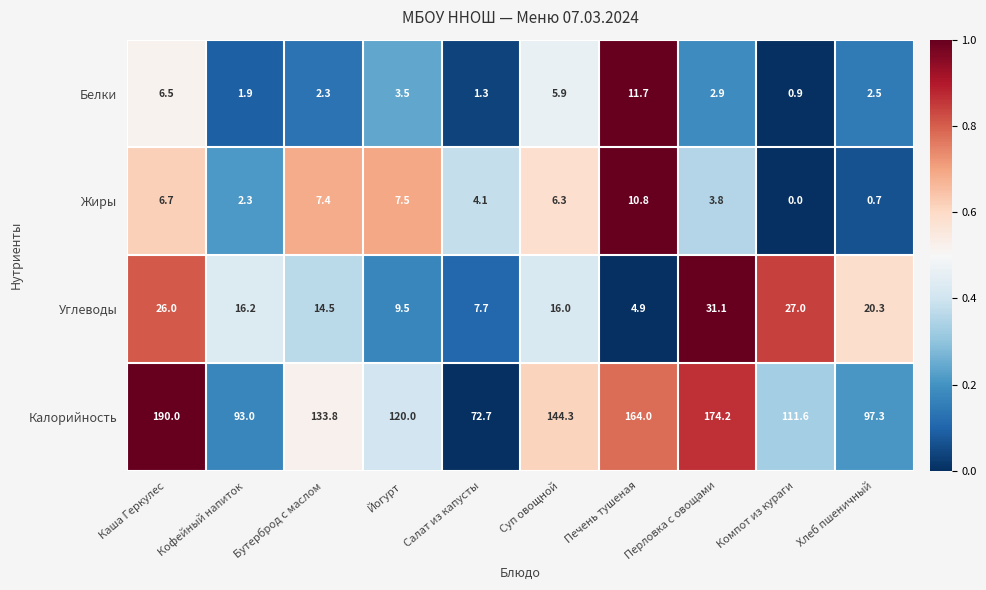

Which series has the widest spread of values?

Калорийность